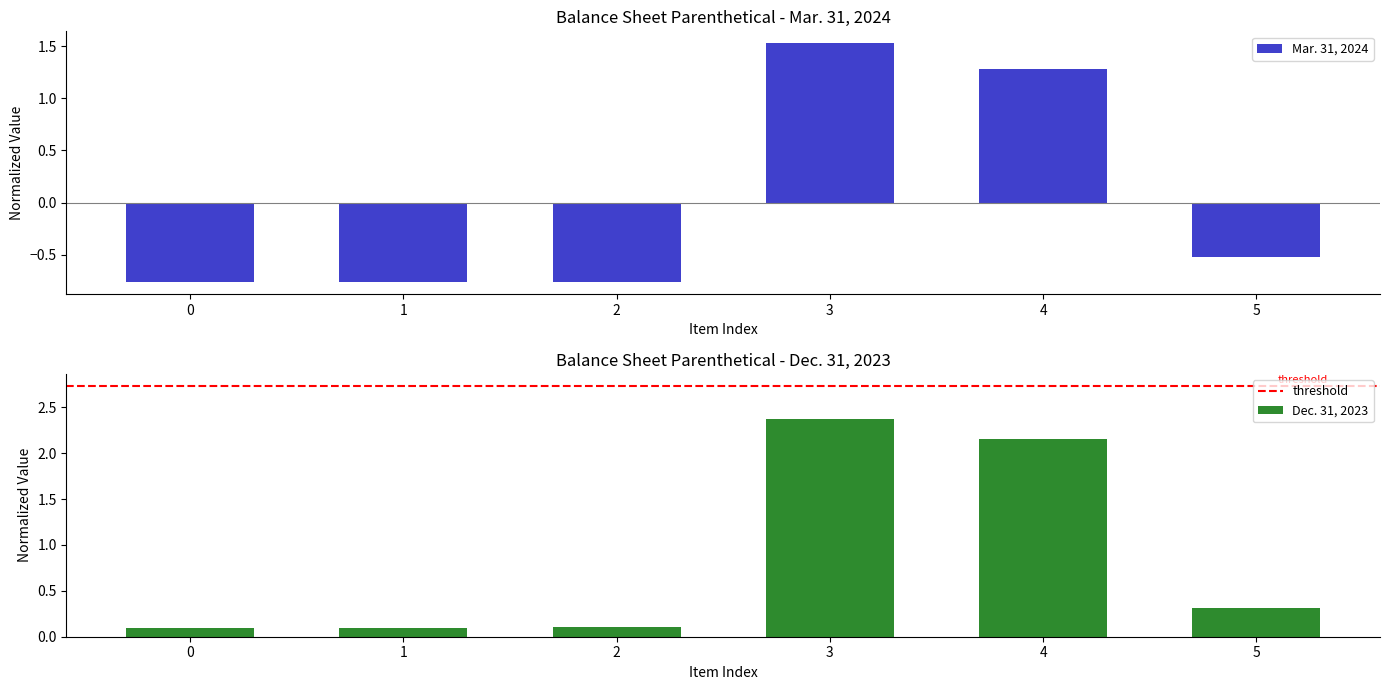

What is the sum of the Mar. 31, 2024 values at 5 and 1?

-1.3